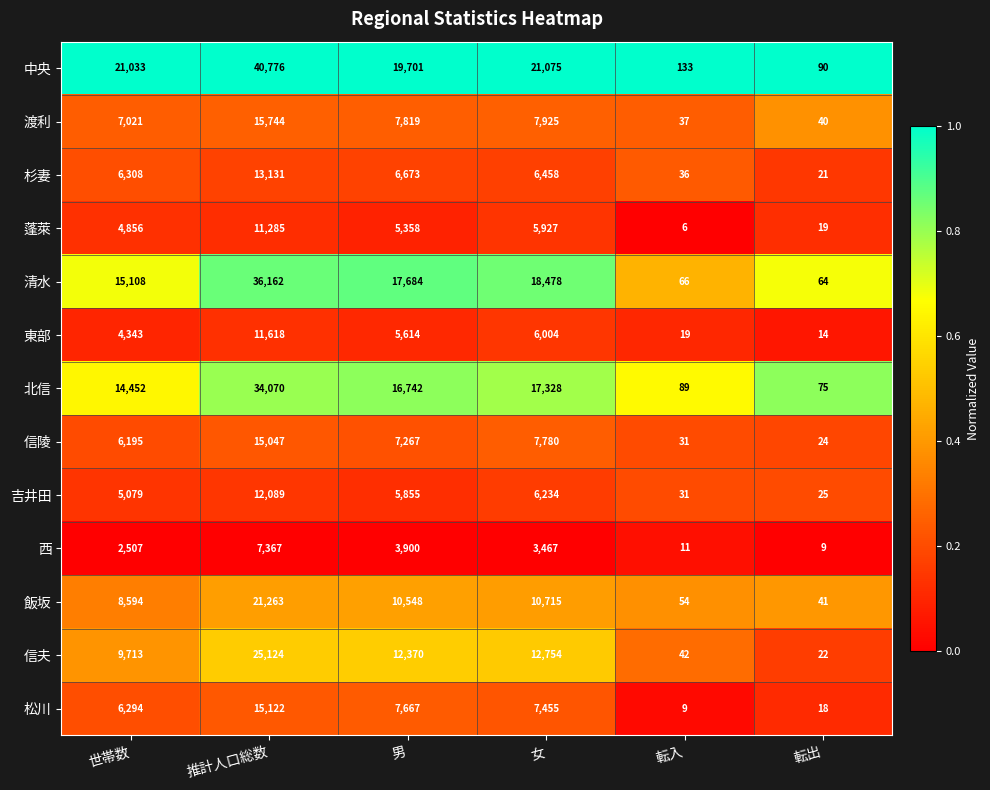

What is the sum of the 渡利 values at 推計人口総数 and 転入?

15781